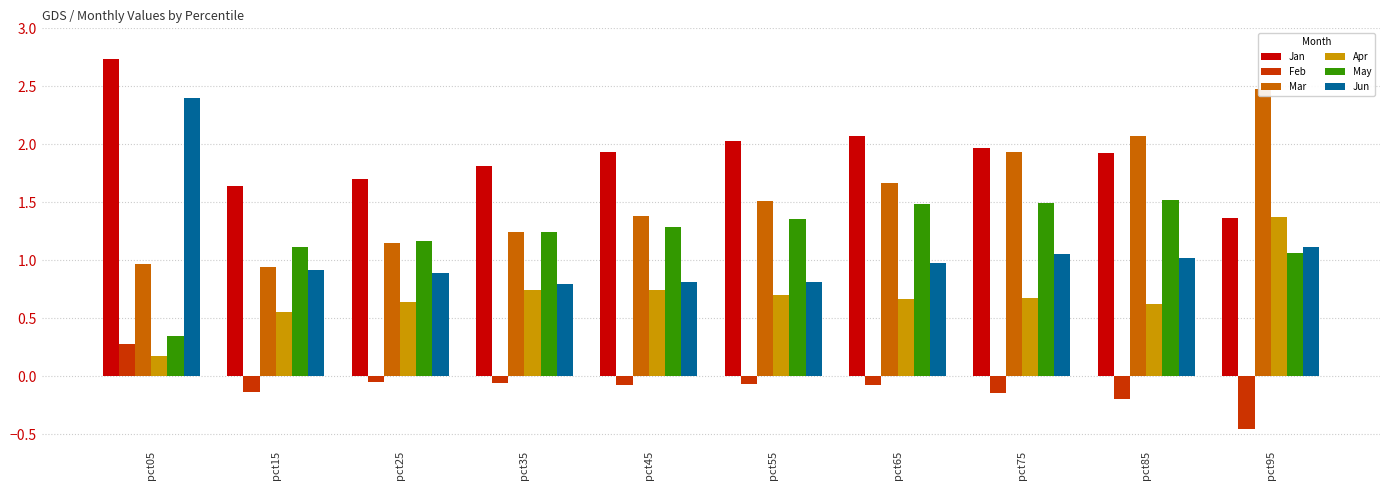

Which series changed the most between pct45 and pct95?

Mar